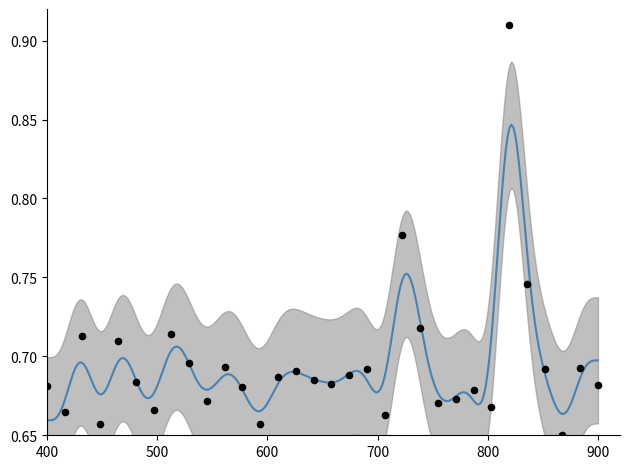

Between 24 and 15, which is larger?

15